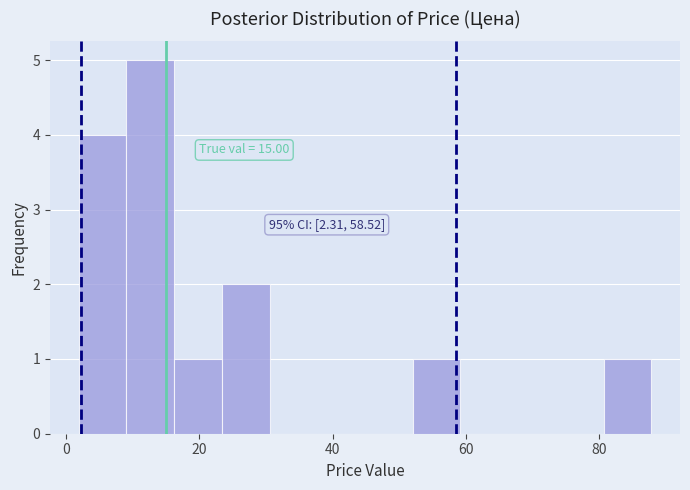

Around what value on the x-axis is the tallest bar? Give the approximate position of its centre, as read against the axis.

12